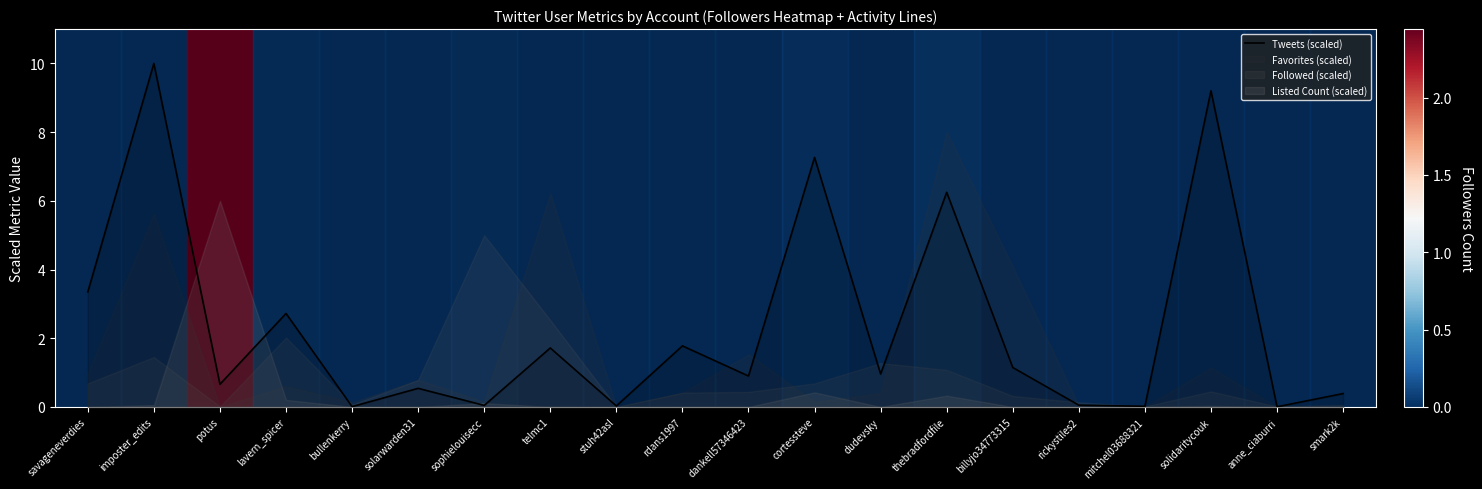

Reading right to left, list all the values displayed in this chart.

smark2k=0.4	anne_ciaburri=0.0	solidaritycouk=9.2	mitchel03688321=0.0	rickystiles2=0.1	billyjo34773315=1.1	thebradfordfile=6.2	dudevsky=1.0	cortessteve=7.3	dankell57346423=0.9	rdans1997=1.8	stuh42asl=0.0	telmc1=1.7	sophielouisecc=0.0	solarwarden31=0.5	bullenkerry=0.0	lavern_spicer=2.7	potus=0.7	imposter_edits=10.0	savageneverdies=3.3